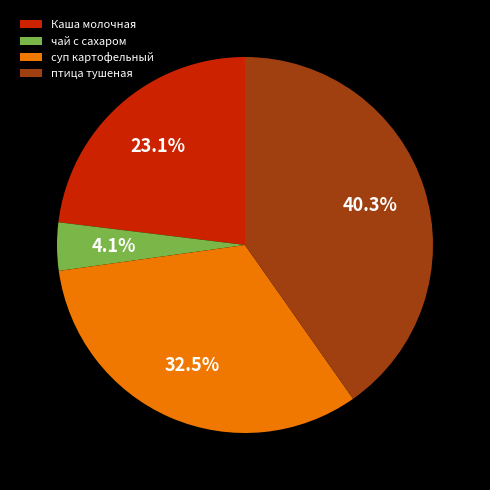

How many slices are in this pie chart?

4